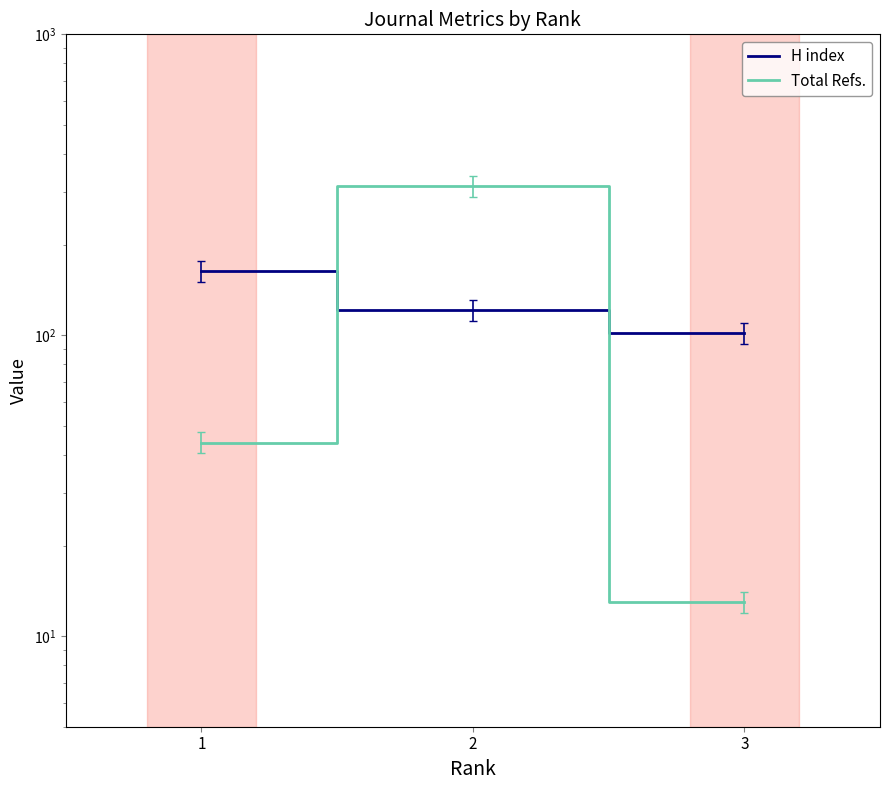

Count the number of categories in the chart.

3